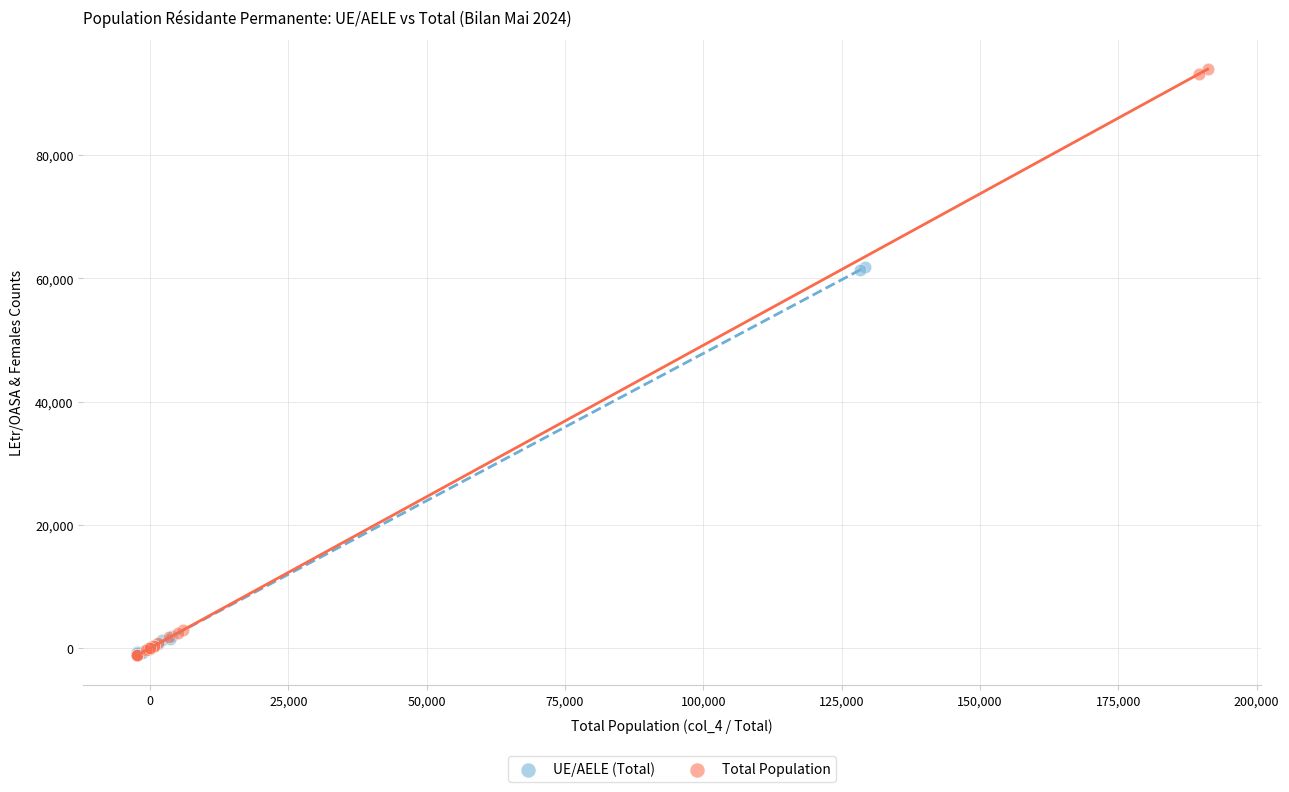

Which series has the largest Y range (max minus min)?

Total Population